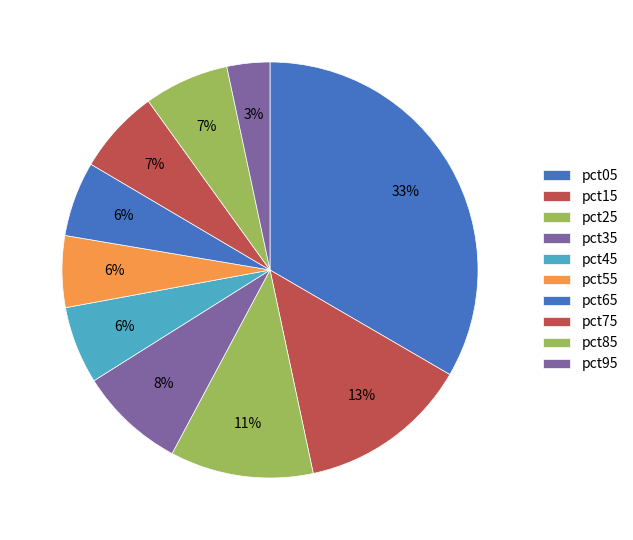

Count the number of slices in the pie.

10